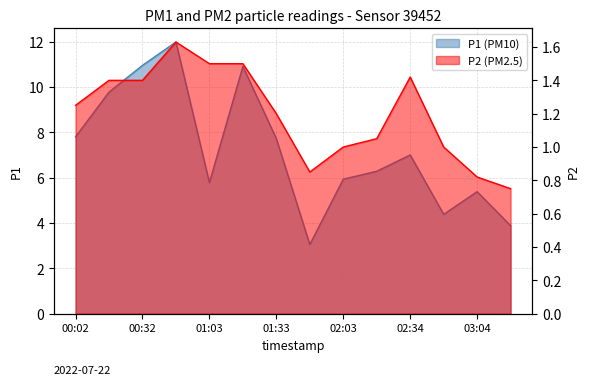

Rank the series at 00:17 from highest to lowest value.

P1, P2